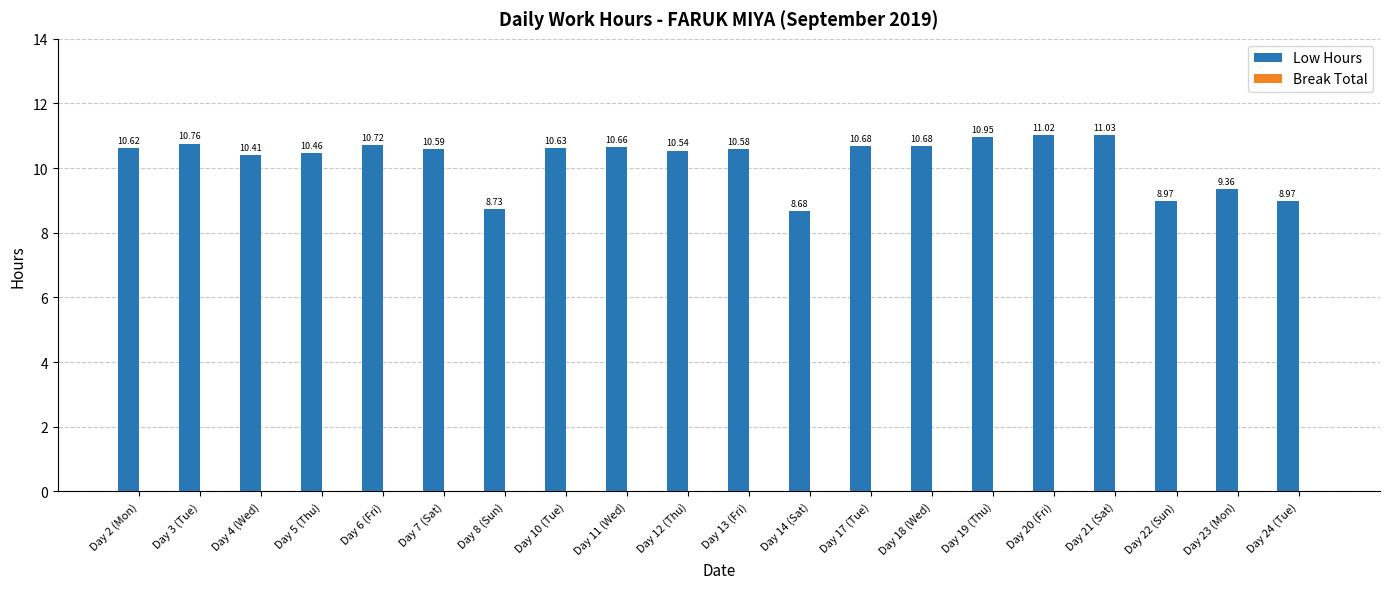

What is the sum of all values?

205.0